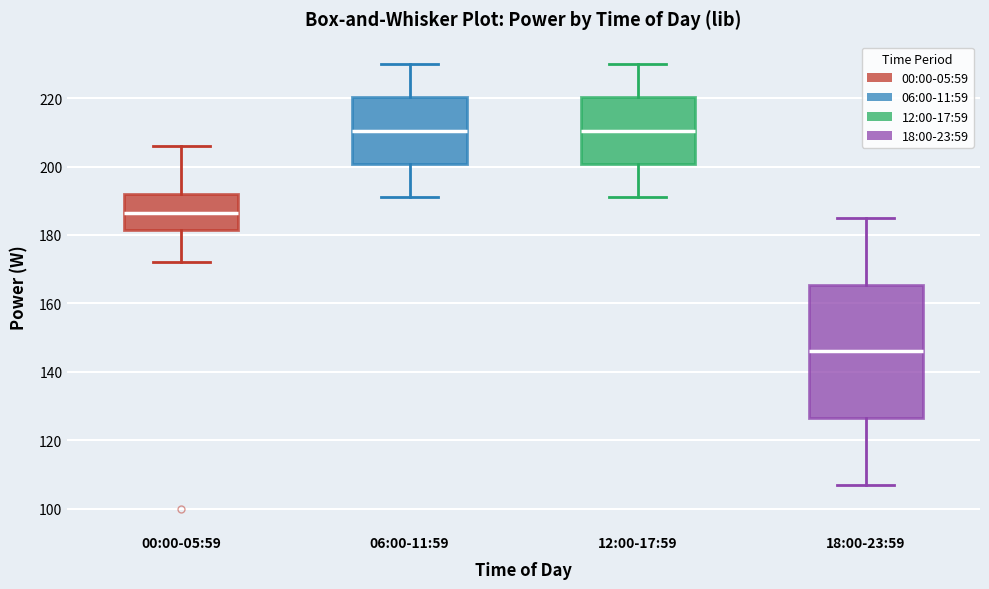

Which box's median line is the lowest?

18:00-23:59